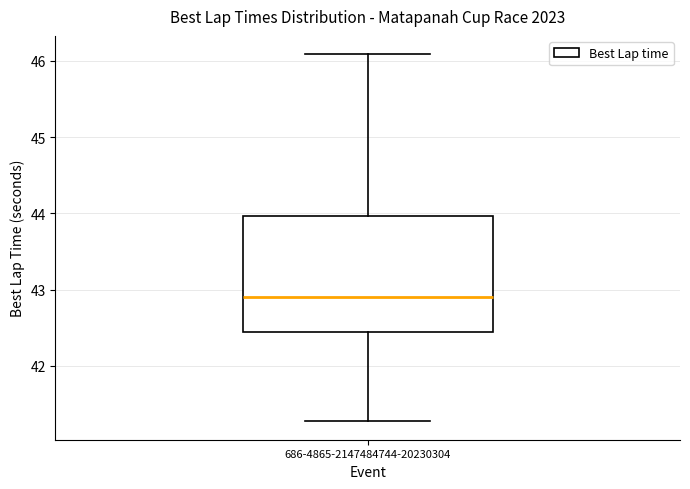

Transcribe this box plot: give where the median line is, the range the box spans, and where the two whiskers end, as read against the y-axis. The values are not printed on the chart, so give them approximately, as read against the axis.

median 42.9, box 42.4 to 44.0, whiskers 41.3 to 46.1